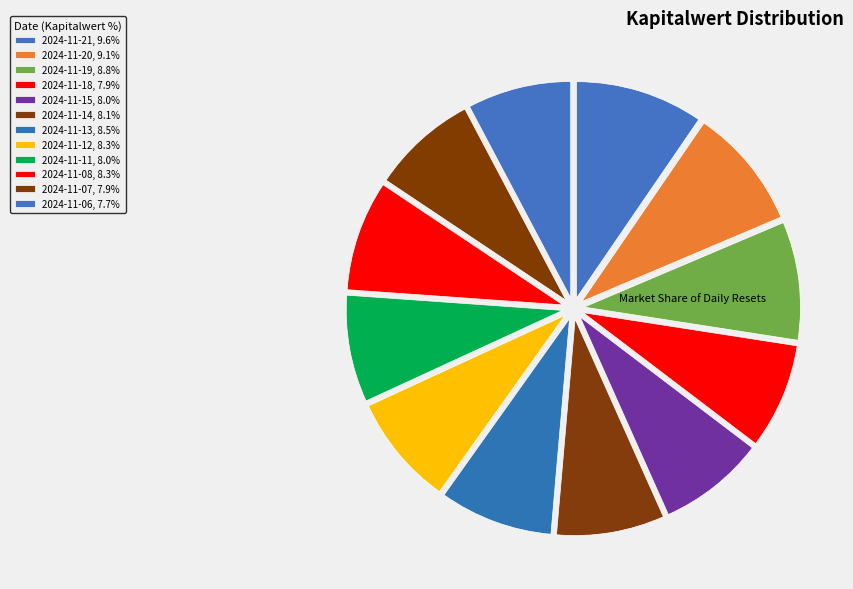

How many slices are in this pie chart?

12